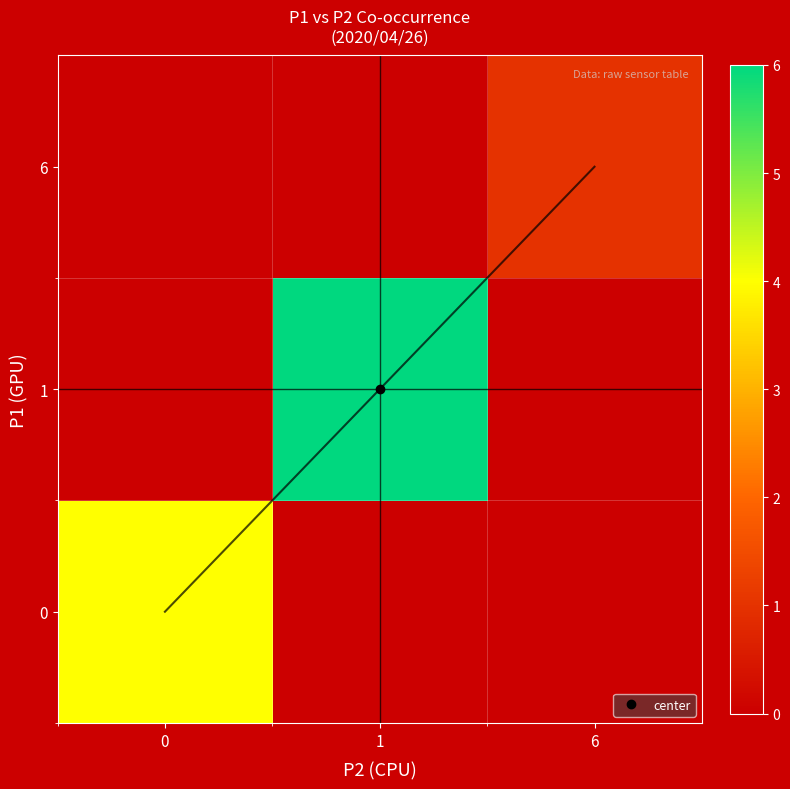

Count the number of categories in the chart.

3